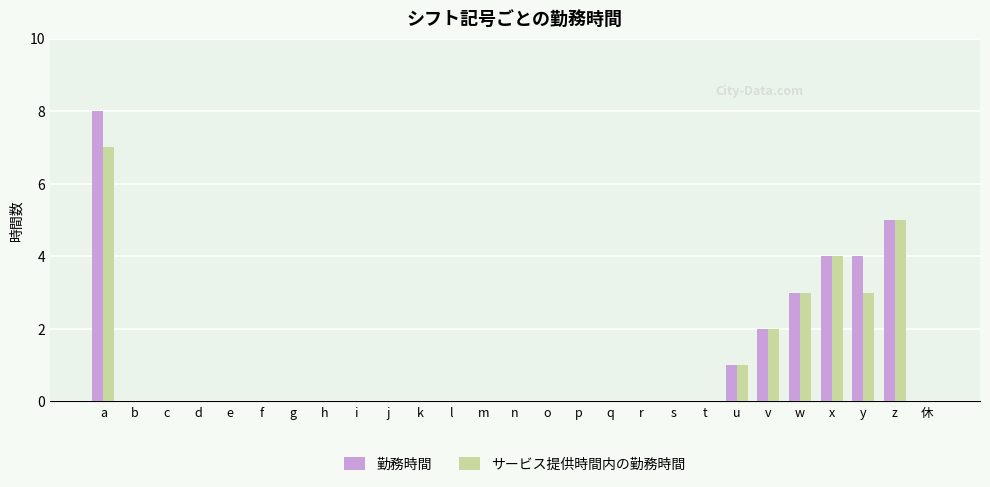

Reading left to right, extract all data points from this chart.

勤務時間: 8	0	0	0	0	0	0	0	0	0	0	0	0	0	0	0	0	0	0	0	1	2	3	4	4	5	0
サービス提供時間内の勤務時間: 7	0	0	0	0	0	0	0	0	0	0	0	0	0	0	0	0	0	0	0	1	2	3	4	3	5	0